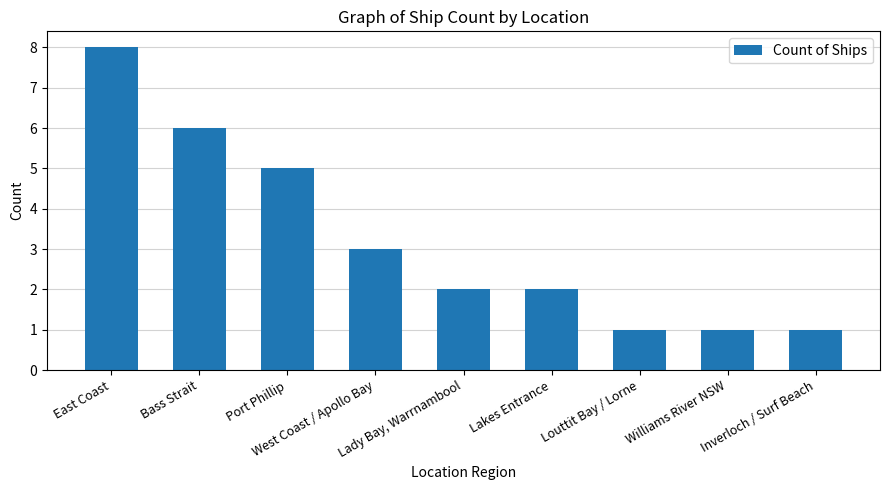

What is the maximum value shown in the chart?

8